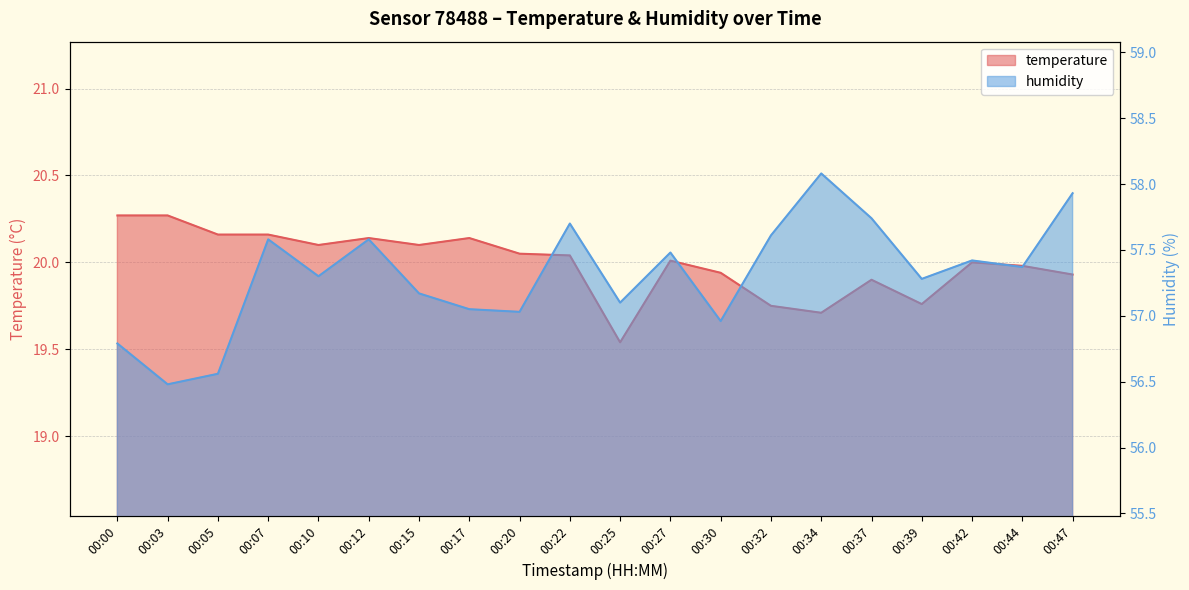

Reading left to right, what are all the values shown in this chart?

temperature: 00:00=20.3	00:03=20.3	00:05=20.2	00:07=20.2	00:10=20.1	00:12=20.1	00:15=20.1	00:17=20.1	00:20=20.1	00:22=20.0	00:25=19.5	00:27=20.0	00:30=19.9	00:32=19.8	00:34=19.7	00:37=19.9	00:39=19.8	00:42=20.0	00:44=20.0	00:47=19.9
humidity: 00:00=56.8	00:03=56.5	00:05=56.6	00:07=57.6	00:10=57.3	00:12=57.6	00:15=57.2	00:17=57.0	00:20=57.0	00:22=57.7	00:25=57.1	00:27=57.5	00:30=57.0	00:32=57.6	00:34=58.1	00:37=57.7	00:39=57.3	00:42=57.4	00:44=57.4	00:47=57.9